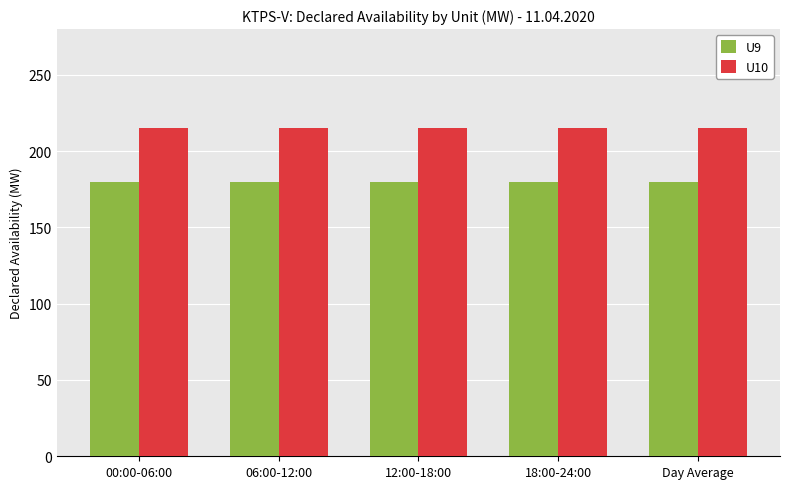

What is the label of the 5th bar from the left?

Day Average